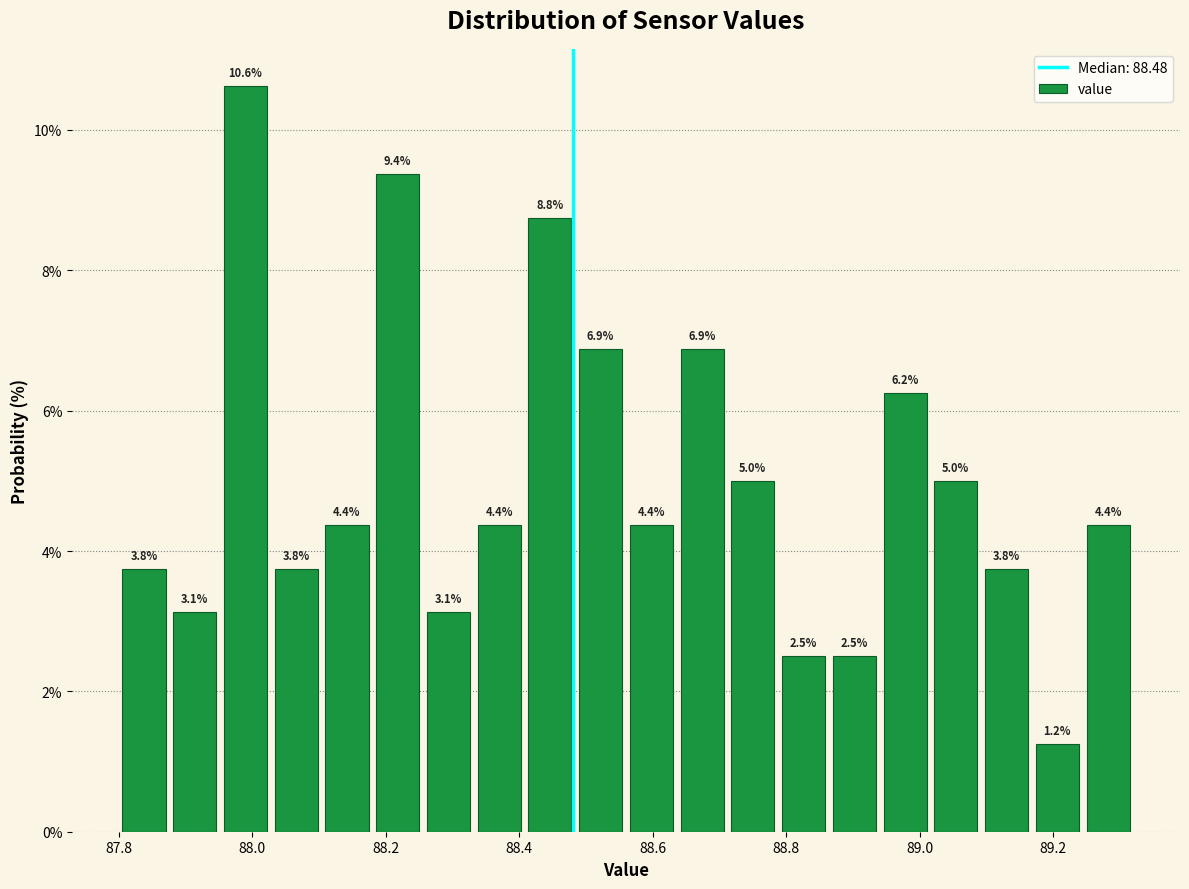

Around what value on the x-axis is the tallest bar? Give the approximate position of its centre, as read against the axis.

88.00